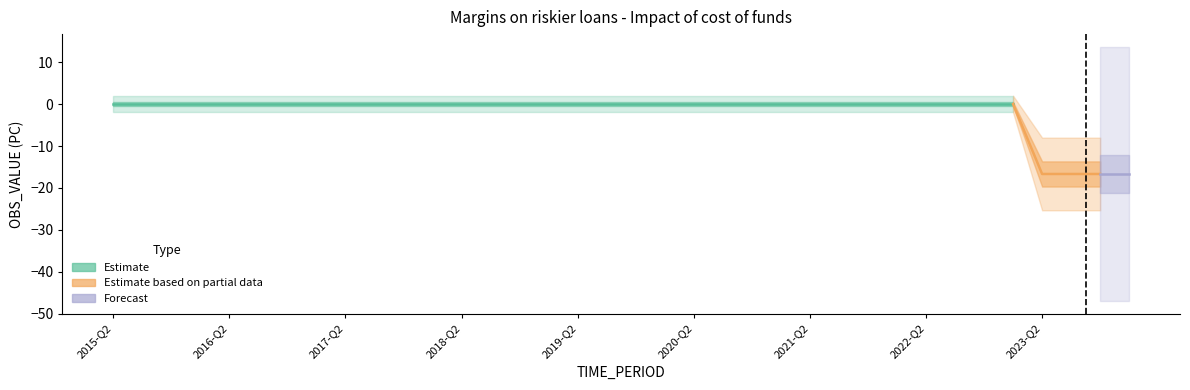

True or false: the data has more than 2 interior local peaks.

False